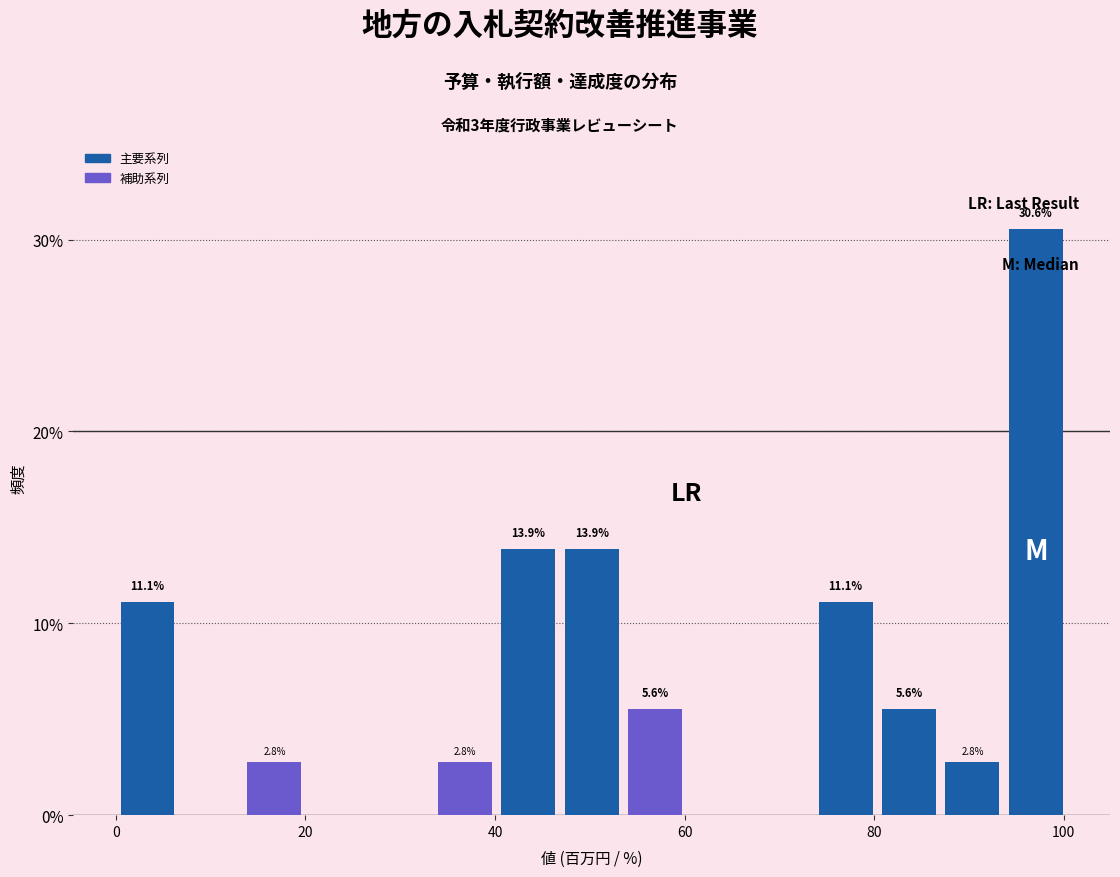

Around what value on the x-axis is the tallest bar? Give the approximate position of its centre, as read against the axis.

98